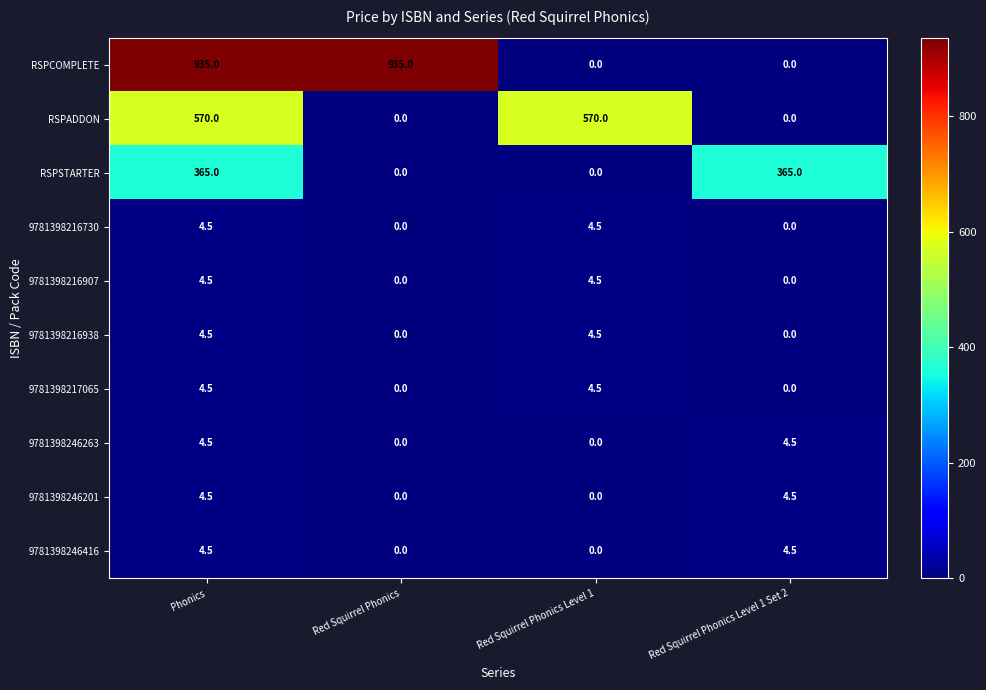

Count the number of data series in this chart.

10